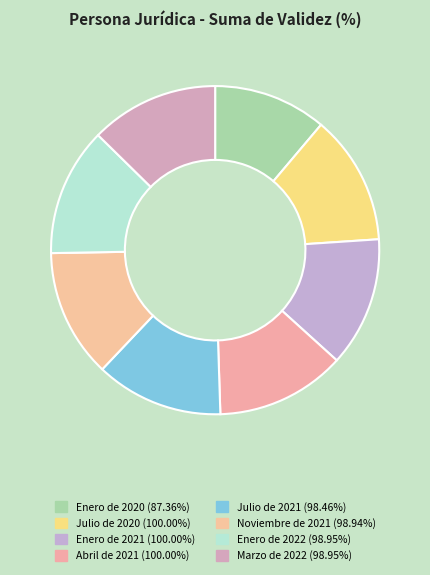

Does any single category account for the majority?

No